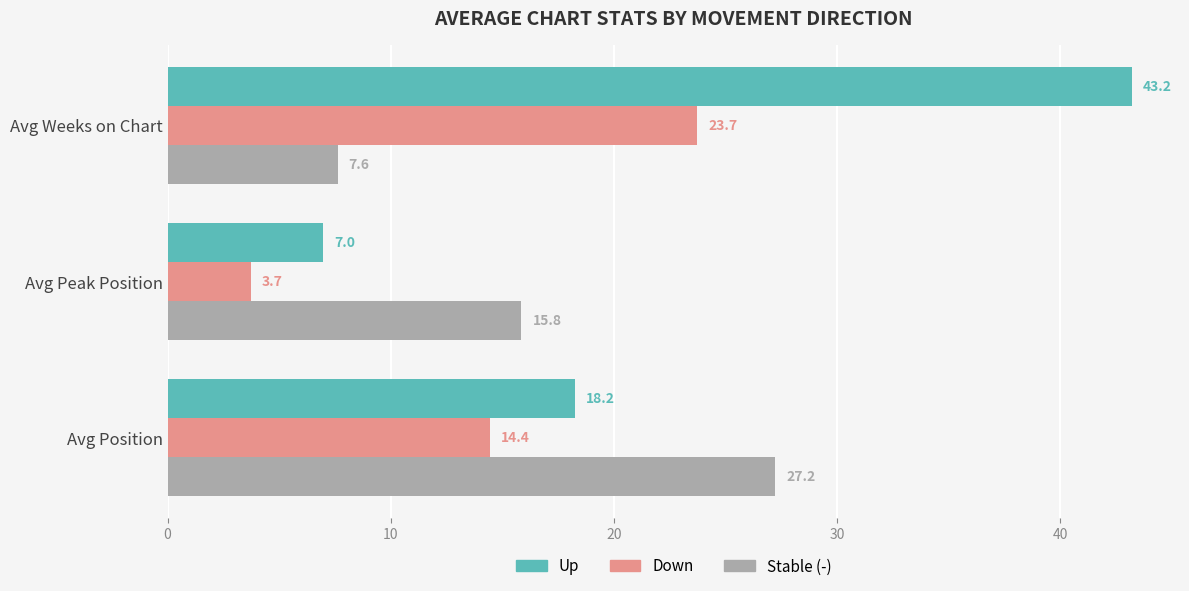

What is the difference between the Stable (-) values at Avg Weeks on Chart and Avg Peak Position?

8.2